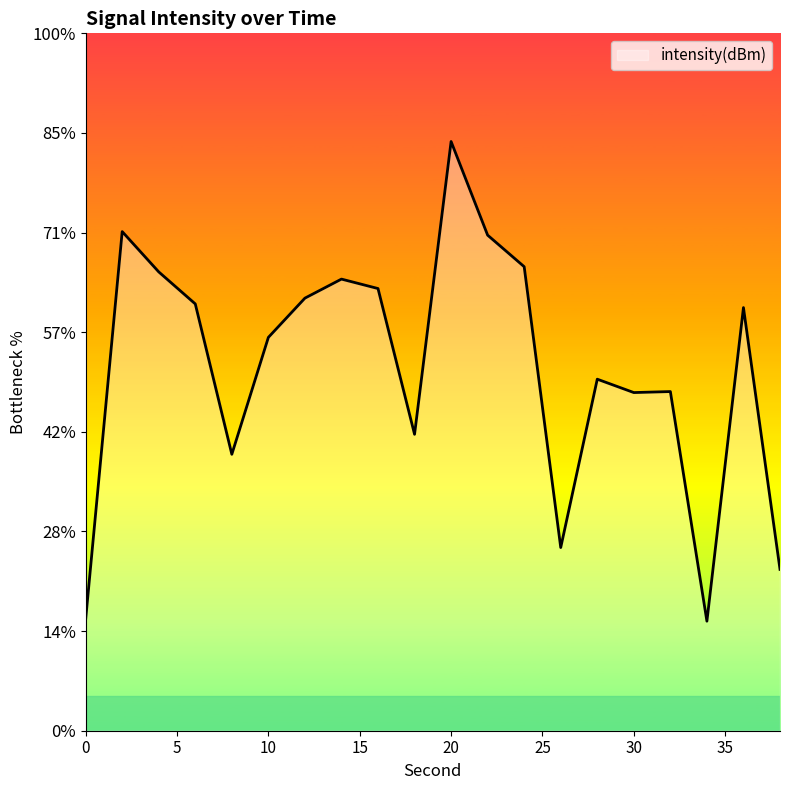

At which category does the data reach its first local valley?

8